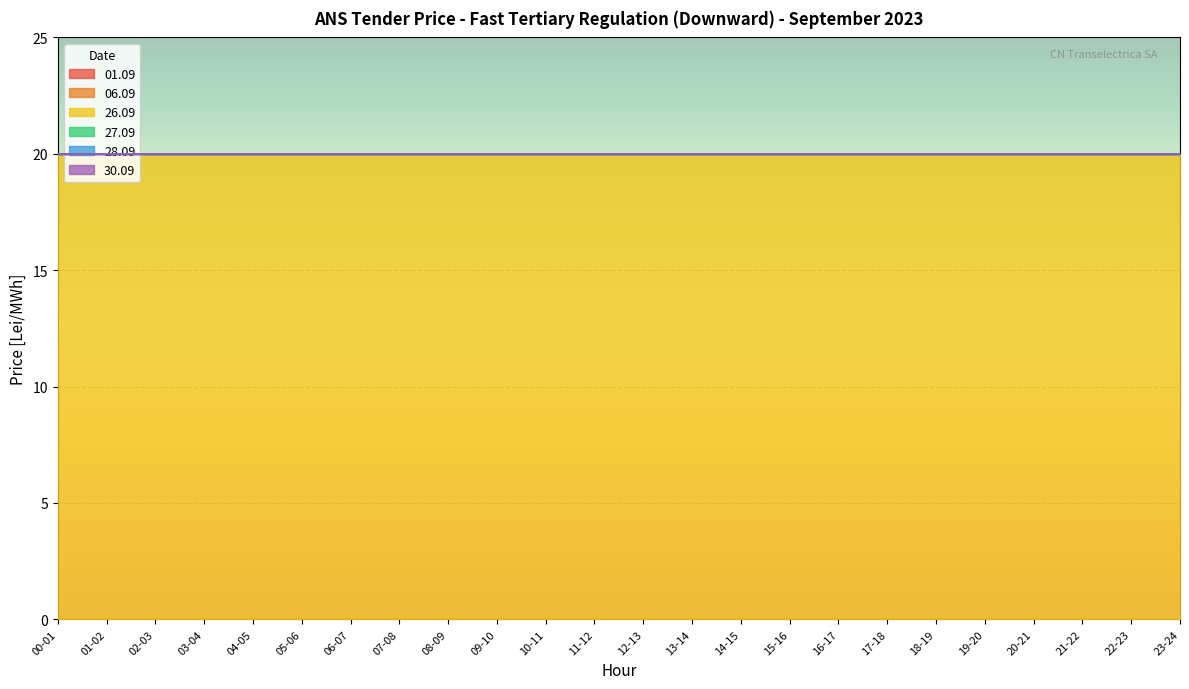

At which category is the sum across all series the highest?

00-01